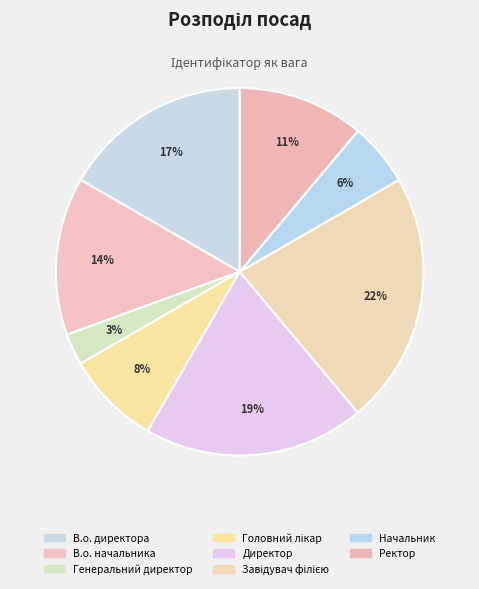

What portion of the pie excludes Начальник?

94.4%